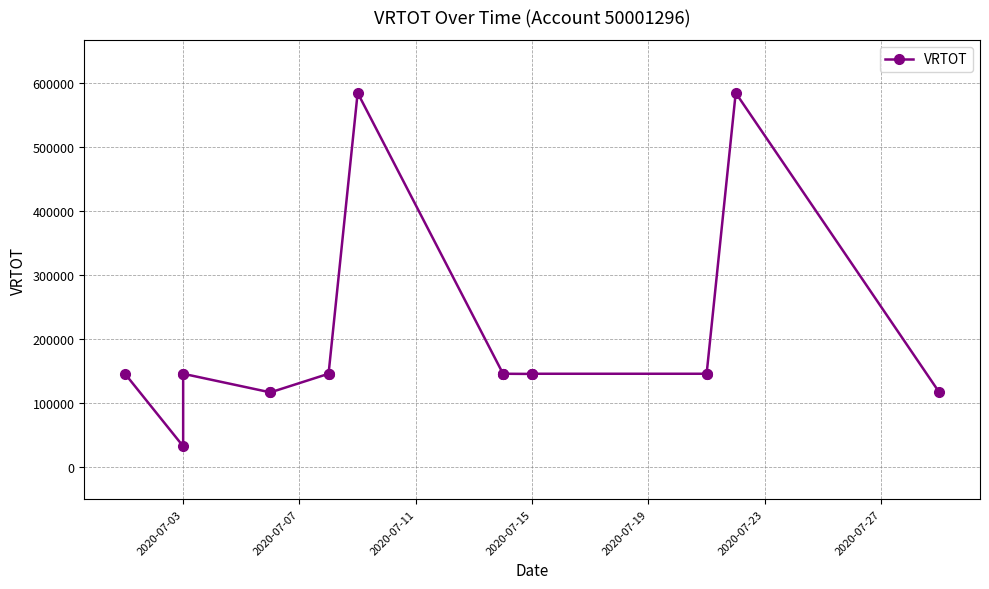

What is the difference between the maximum and minimum values?

552300